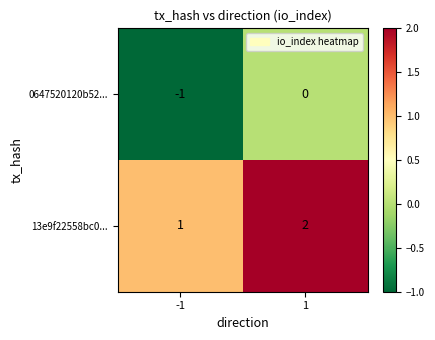

Is the value of 0647520120b52... at -1 greater than the value of 13e9f22558bc0... at 1?

No